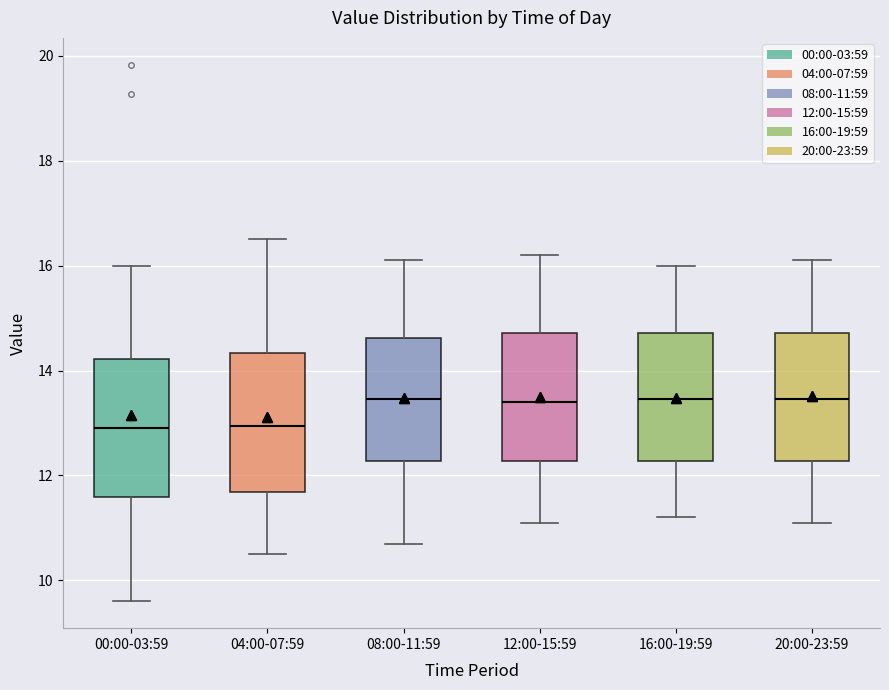

Reading left to right, transcribe this box plot: for each box, give where its median line is, the range the box spans, and where its two whiskers end, as read against the y-axis. The values are not printed on the chart, so give them approximately, as read against the axis.

00:00-03:59: median 13.0, box 11.6 to 14.2, whiskers 9.6 to 16.0
04:00-07:59: median 13.0, box 11.6 to 14.4, whiskers 10.6 to 16.6
08:00-11:59: median 13.4, box 12.2 to 14.6, whiskers 10.8 to 16.2
12:00-15:59: median 13.4, box 12.2 to 14.8, whiskers 11.2 to 16.2
16:00-19:59: median 13.4, box 12.2 to 14.8, whiskers 11.2 to 16.0
20:00-23:59: median 13.4, box 12.2 to 14.8, whiskers 11.2 to 16.2